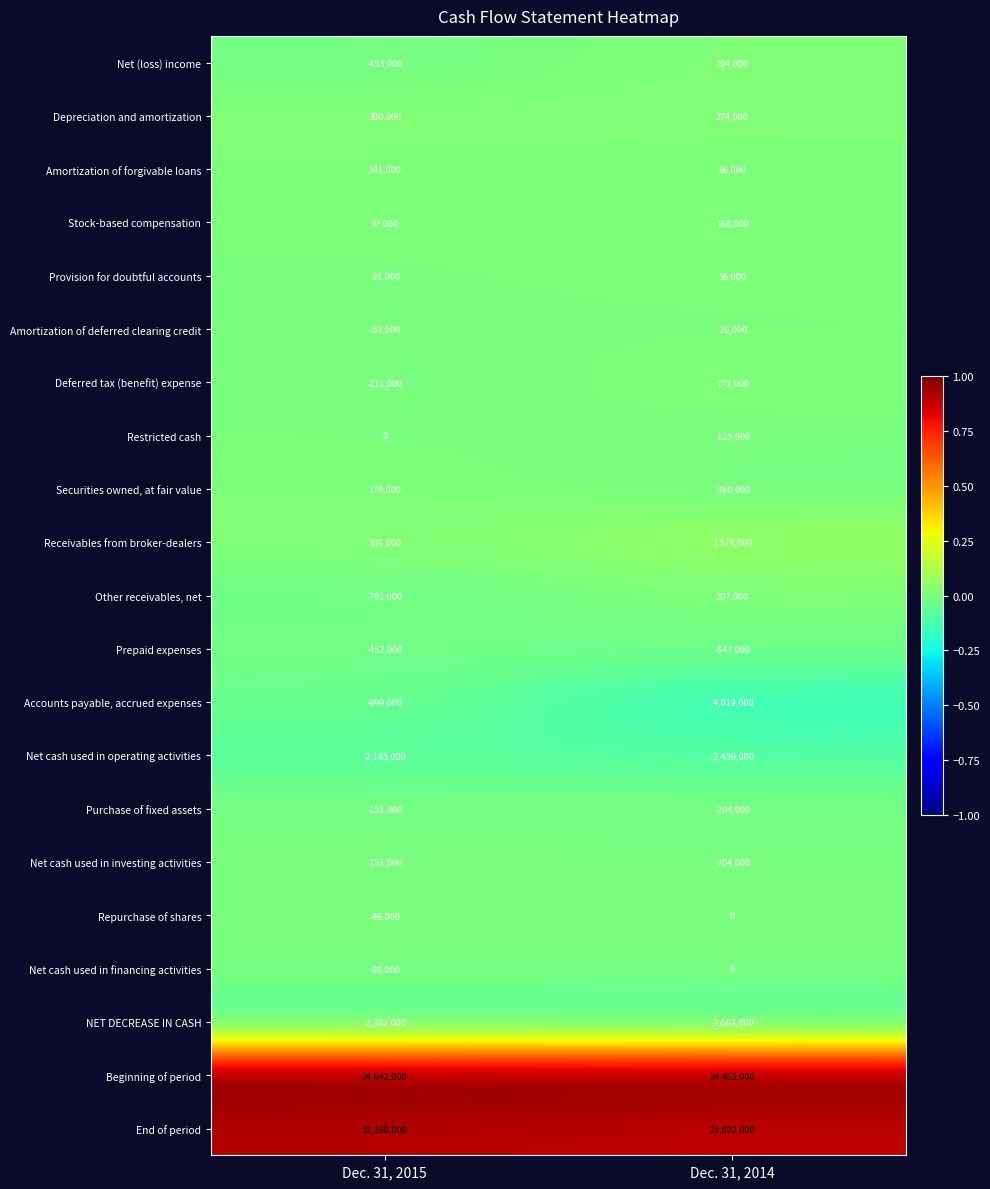

At how many categories does at least one series exceed 0?

2